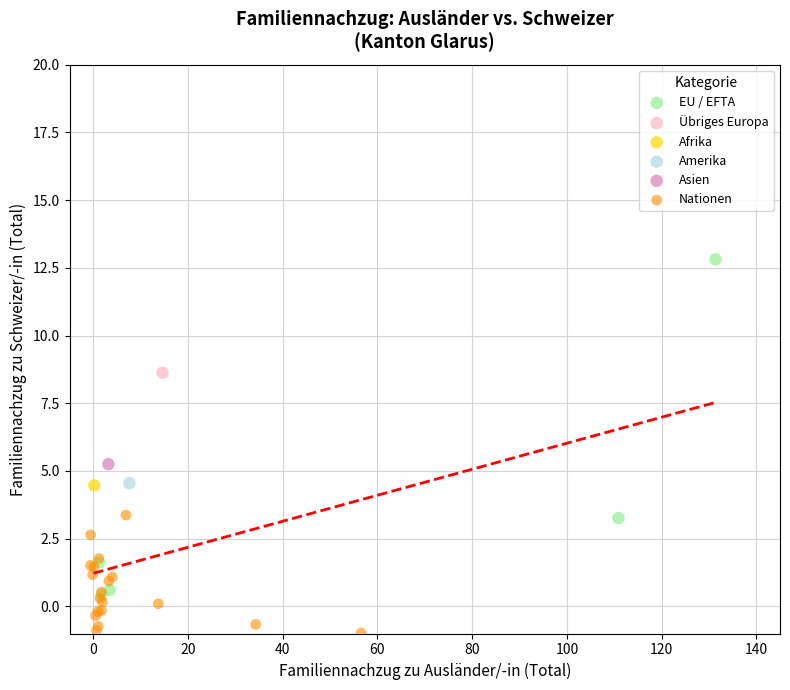

Which series contains the highest Y value?

EU / EFTA